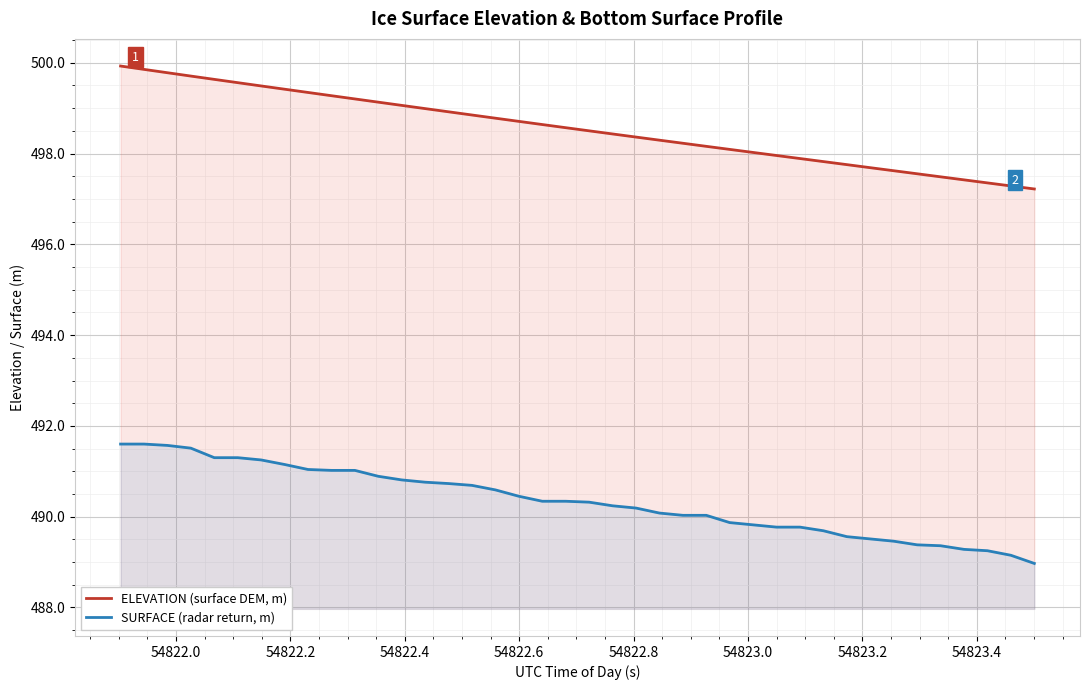

What is the lowest value of the ELEVATION (surface DEM, m) series?

497.2